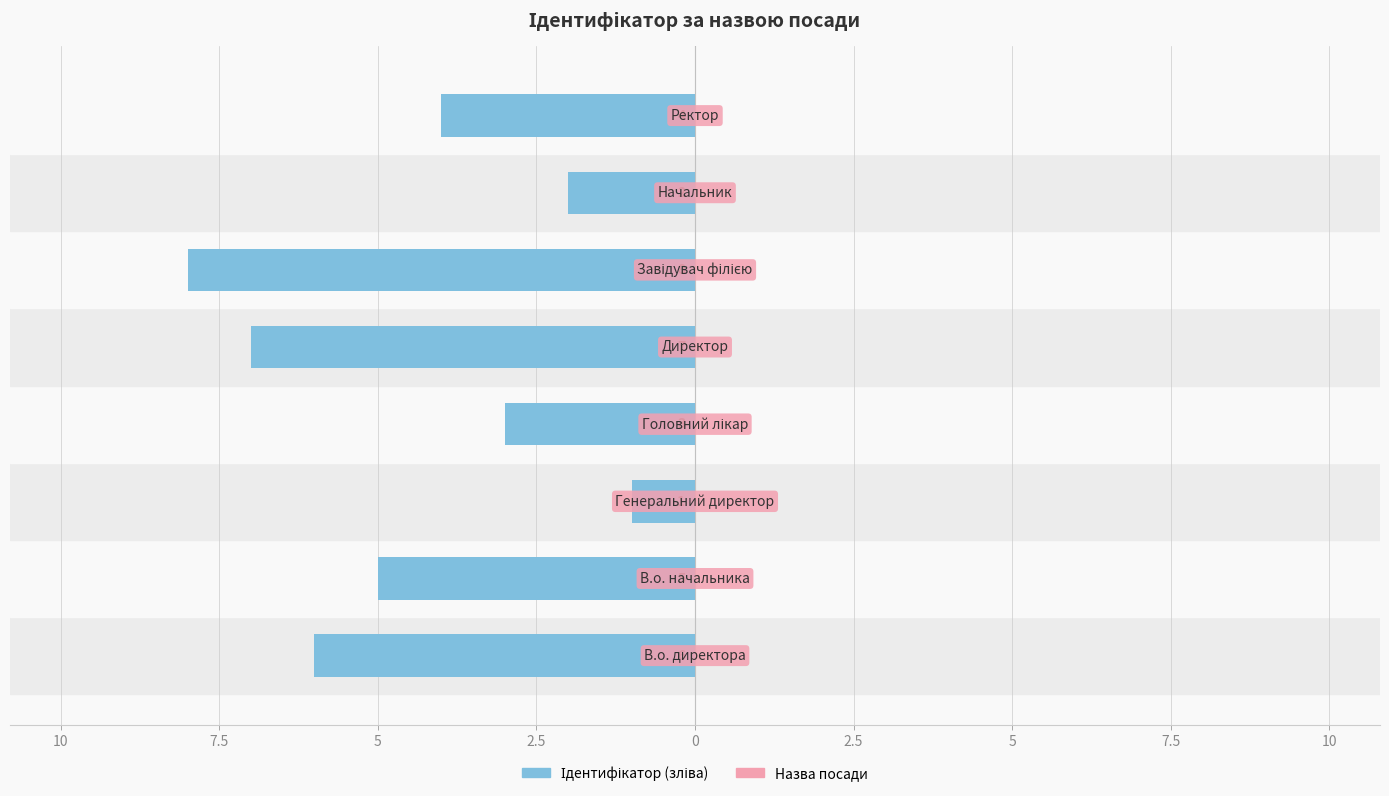

Does the chart contain stacked bars?

No